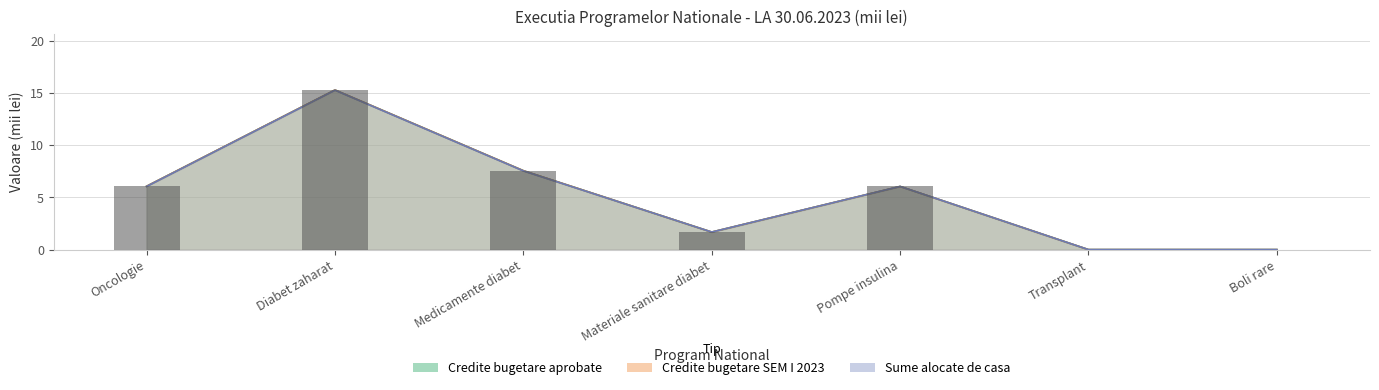

Between Oncologie and Diabet zaharat, which is larger?

Diabet zaharat